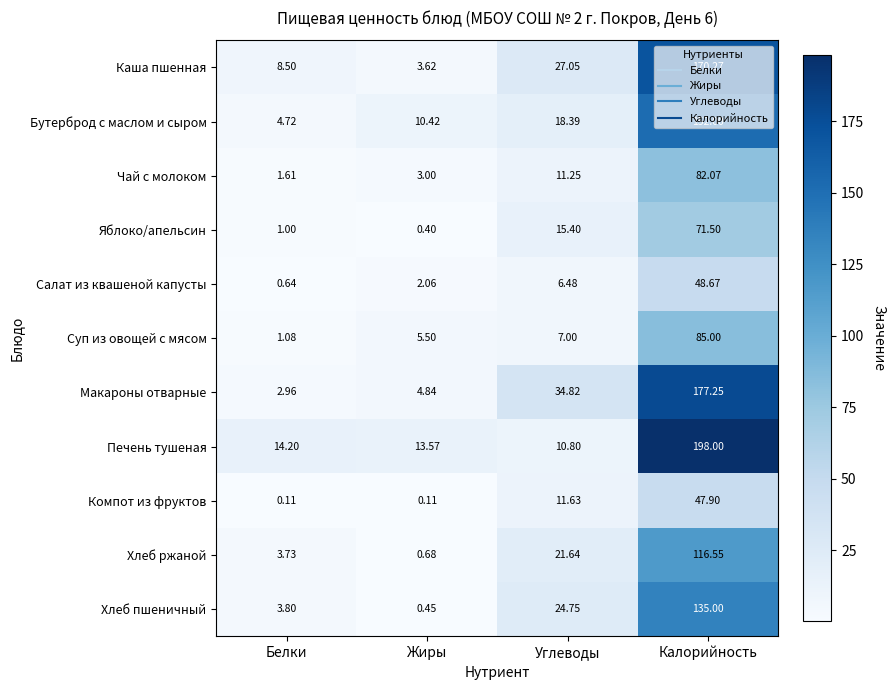

Which category has the lowest value in the Яблоко/апельсин series?

Жиры